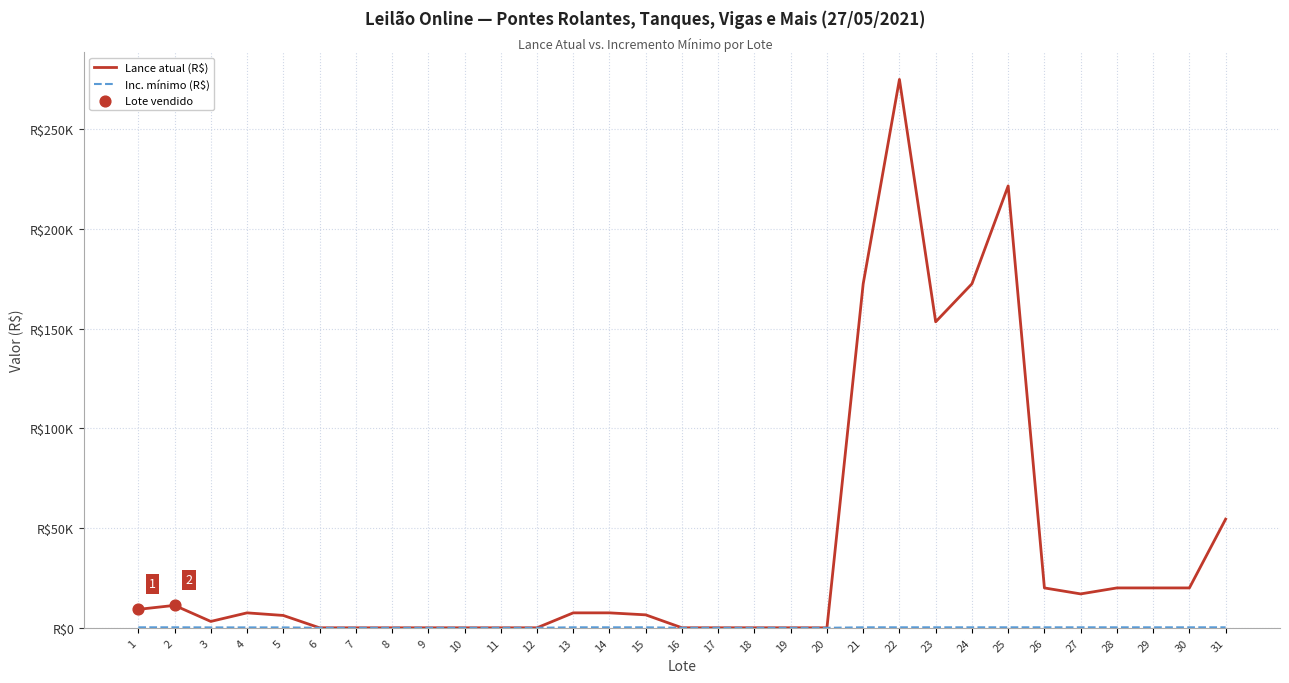

Is this an area chart (filled region under the line)?

No